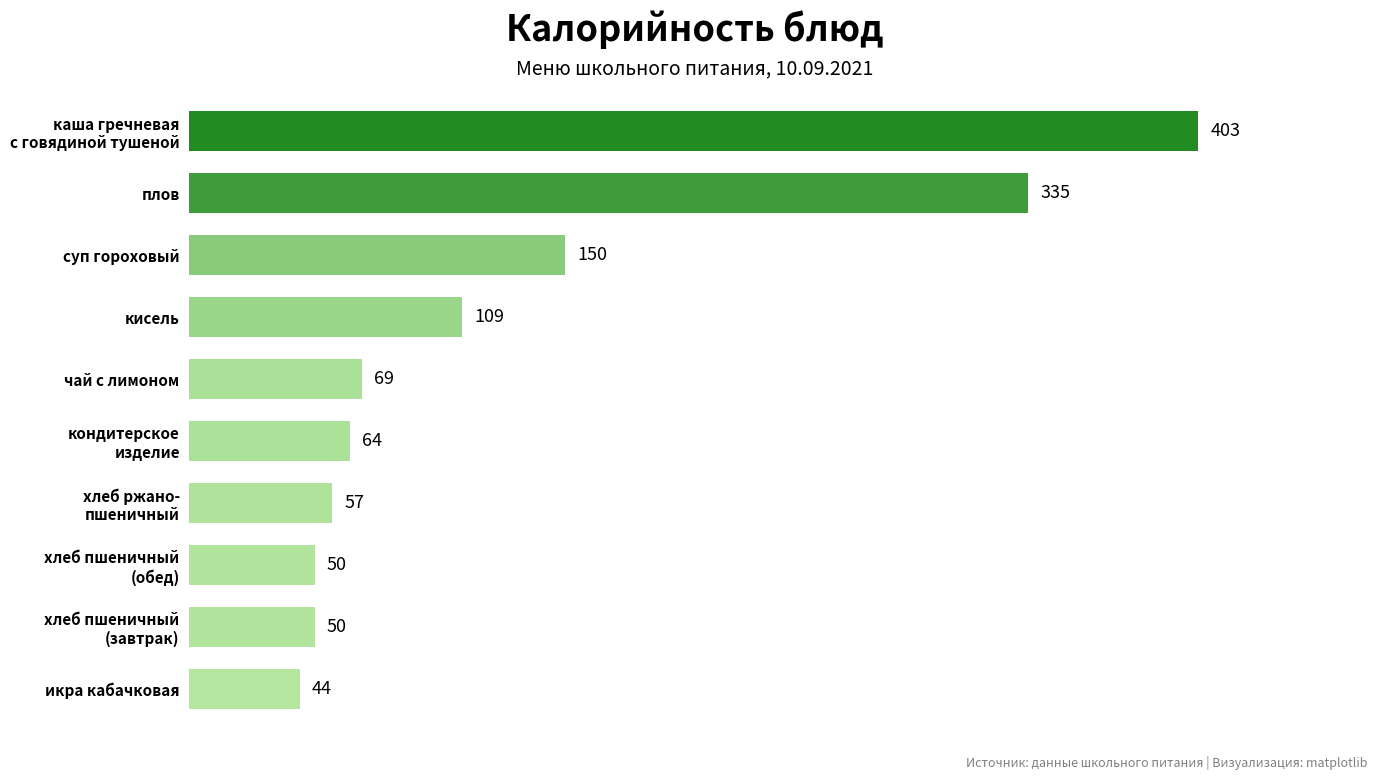

Where is the data nearest to the value 223?

суп гороховый